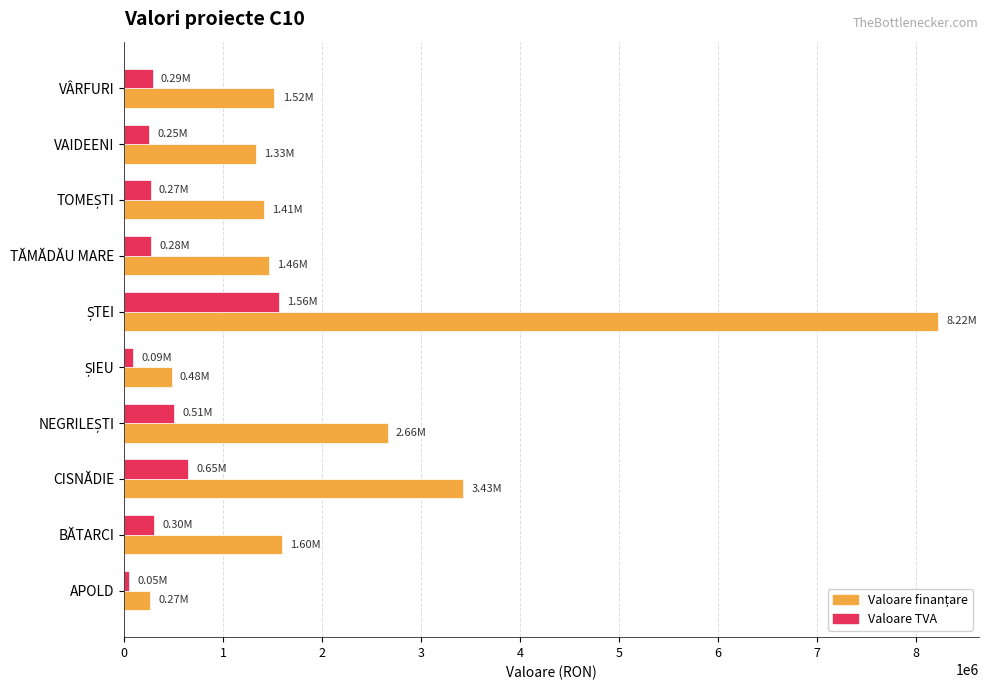

What is the spread (max minus min) of values at VÂRFURI?

1230912.1